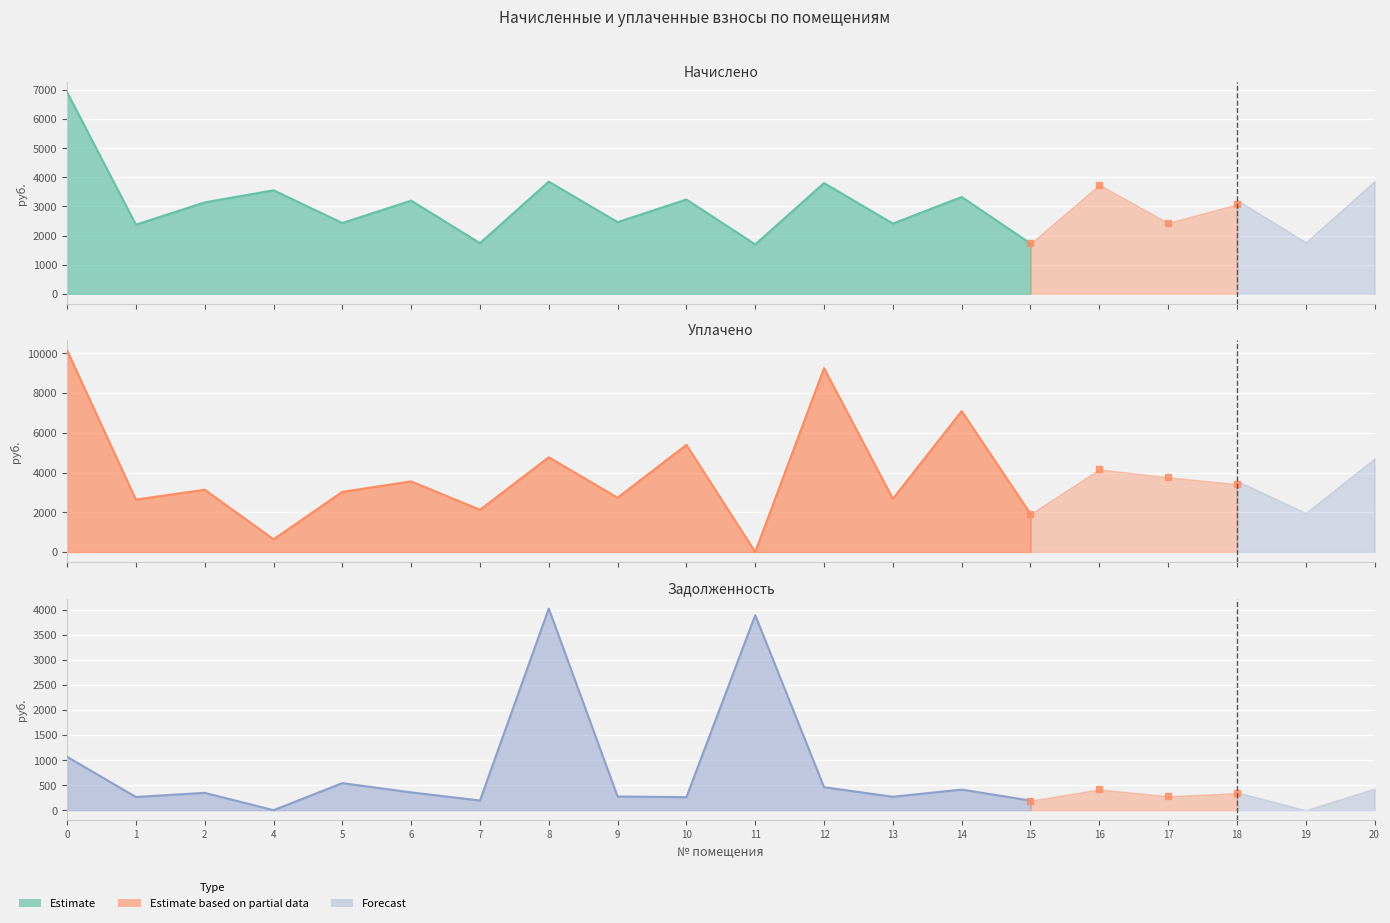

The value of Задолженность at 6 is 355.4. True or false?

True